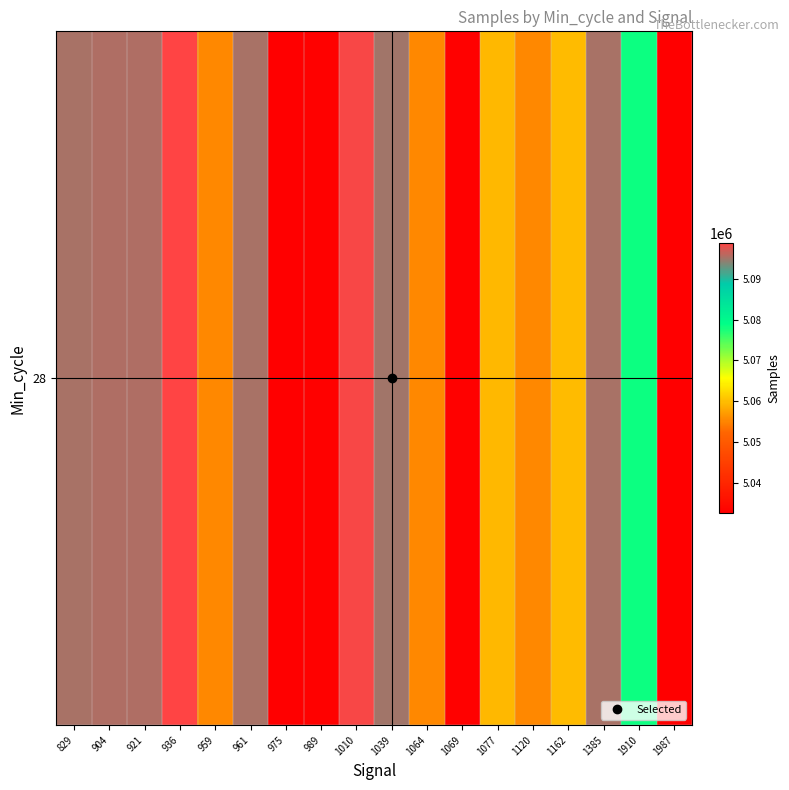

At which label is the value closest to 5065615?

1162